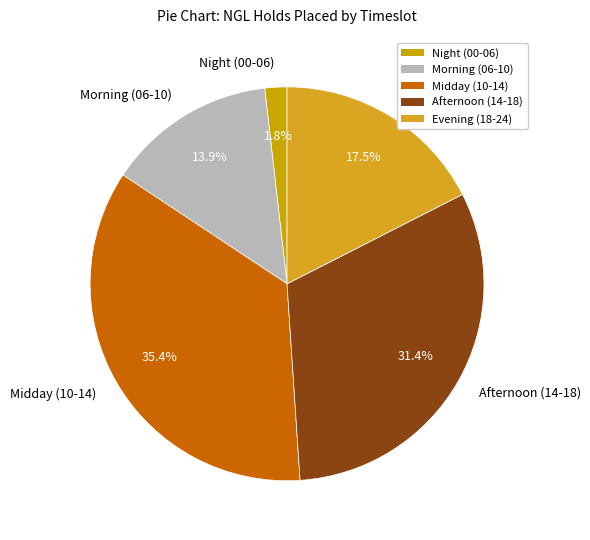

Rank the categories by value from lowest to highest.

Night (00-06), Morning (06-10), Evening (18-24), Afternoon (14-18), Midday (10-14)